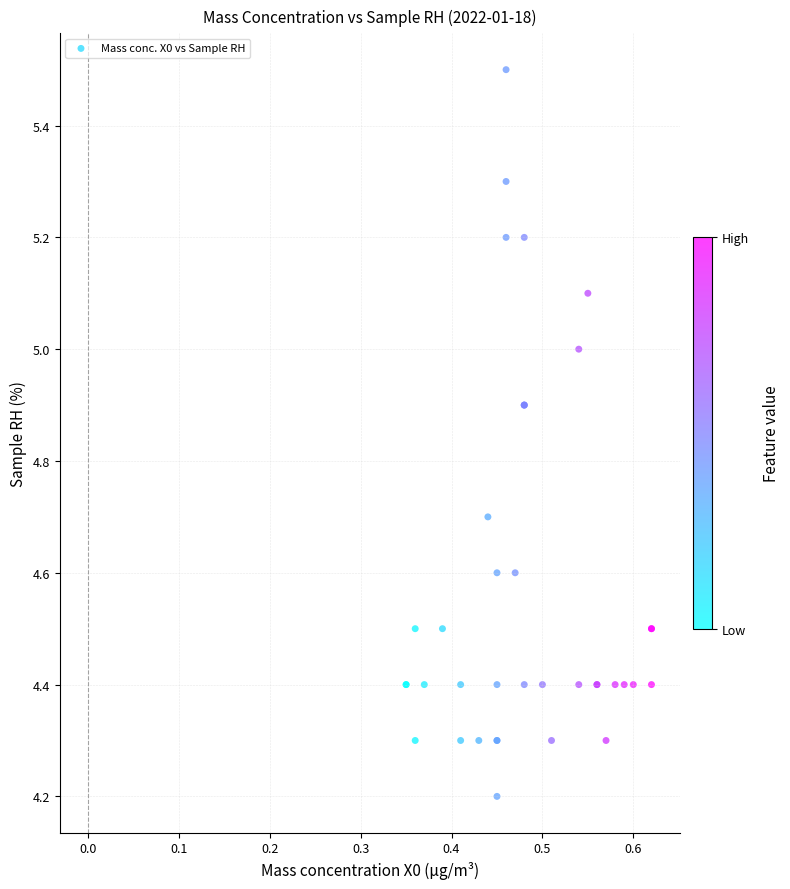

What Y value in the scatter plot is closest to 4?

4.2